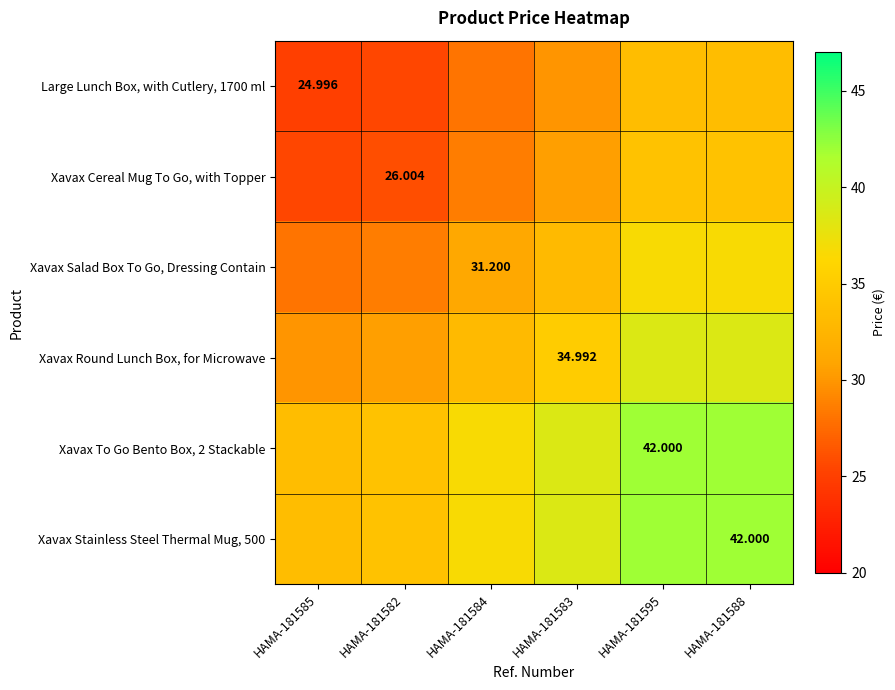

What is the greatest value displayed?

42.0